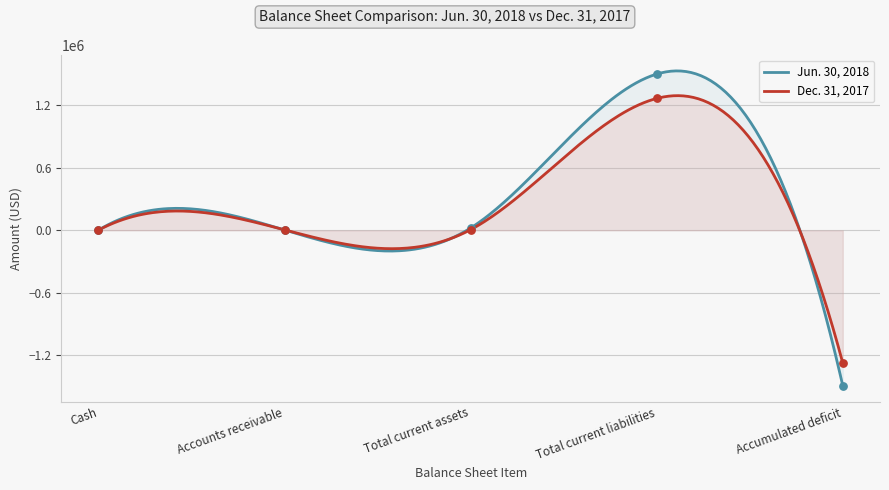

Is the value of Dec. 31, 2017 at Cash greater than the value of Jun. 30, 2018 at Total current liabilities?

No